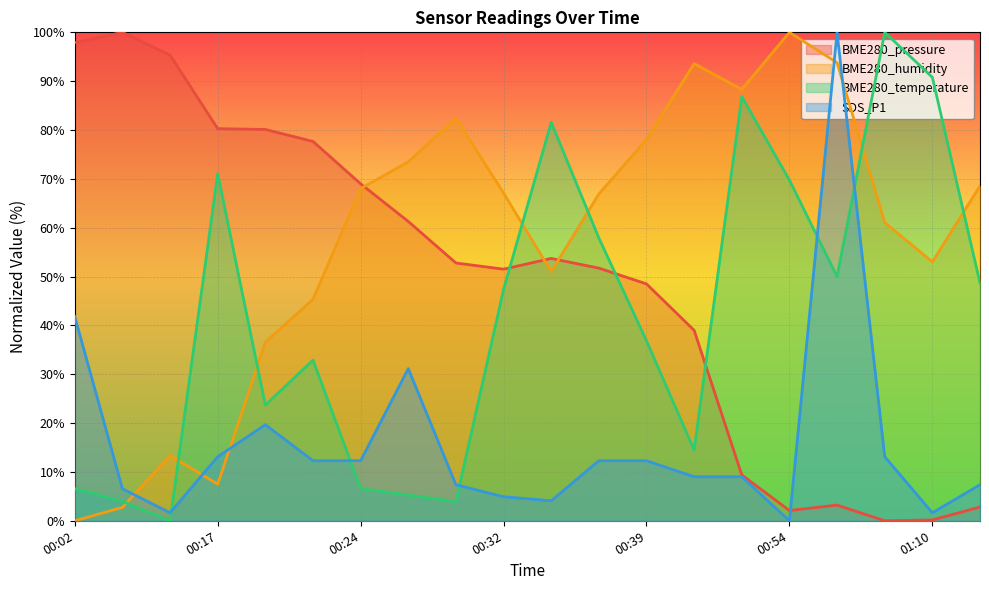

How many times do BME280_pressure and SDS_P1 cross each other?

1